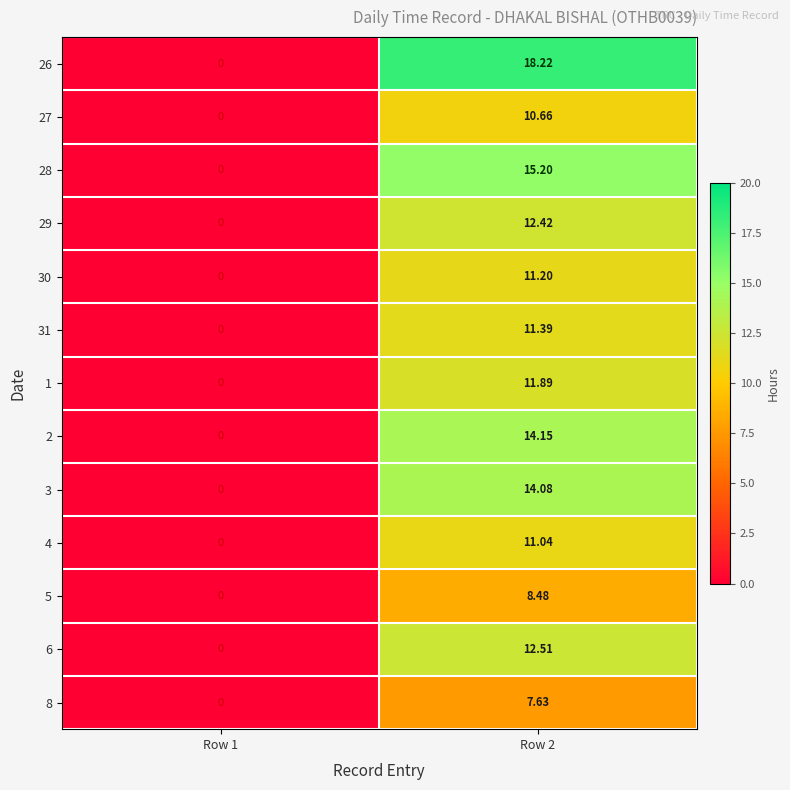

Which series changed the most between Row 1 and Row 2?

26